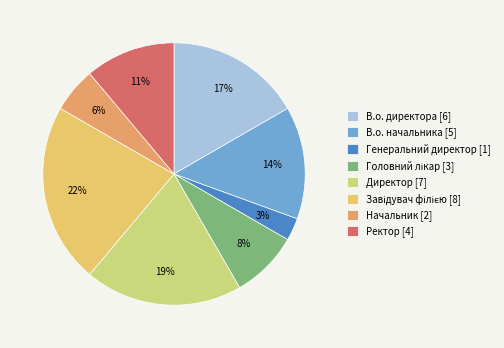

How many slices are in this pie chart?

8